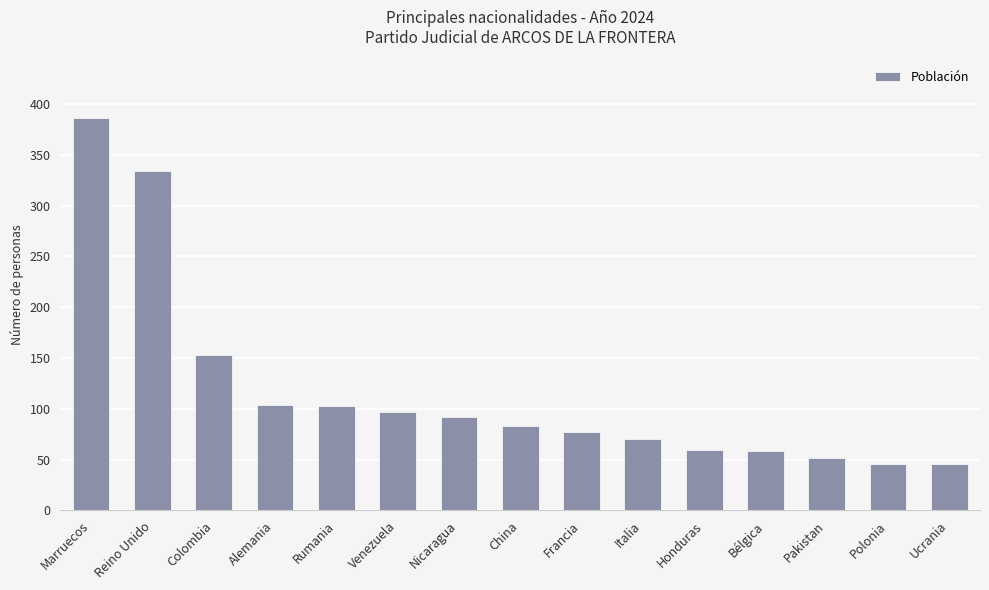

What is the average value?

117